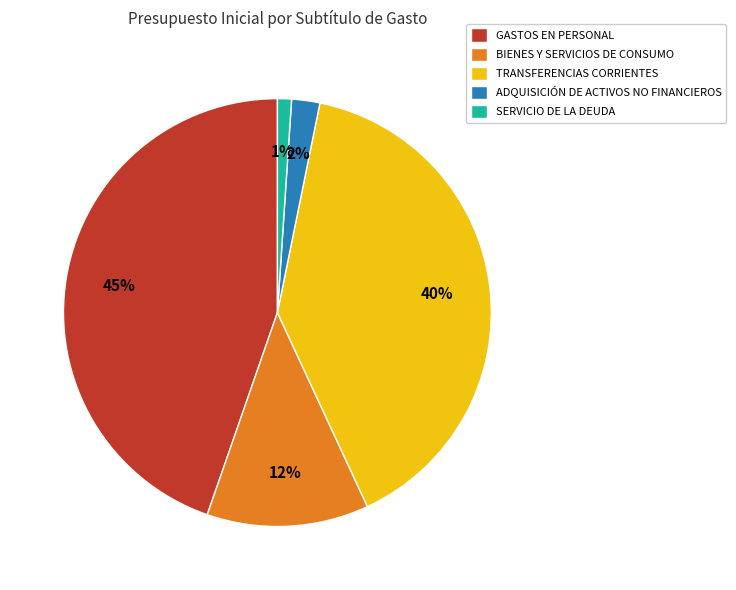

Which slice is the smallest?

SERVICIO DE LA DEUDA